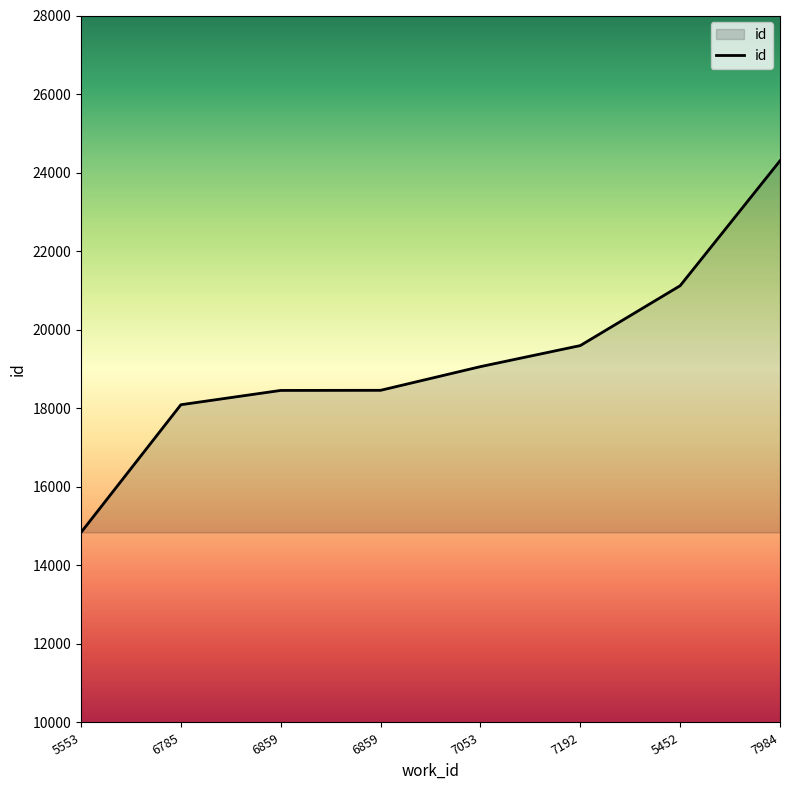

List the labels in order of value, largest first.

7984, 5452, 7192, 7053, 6859, 6859, 6785, 5553